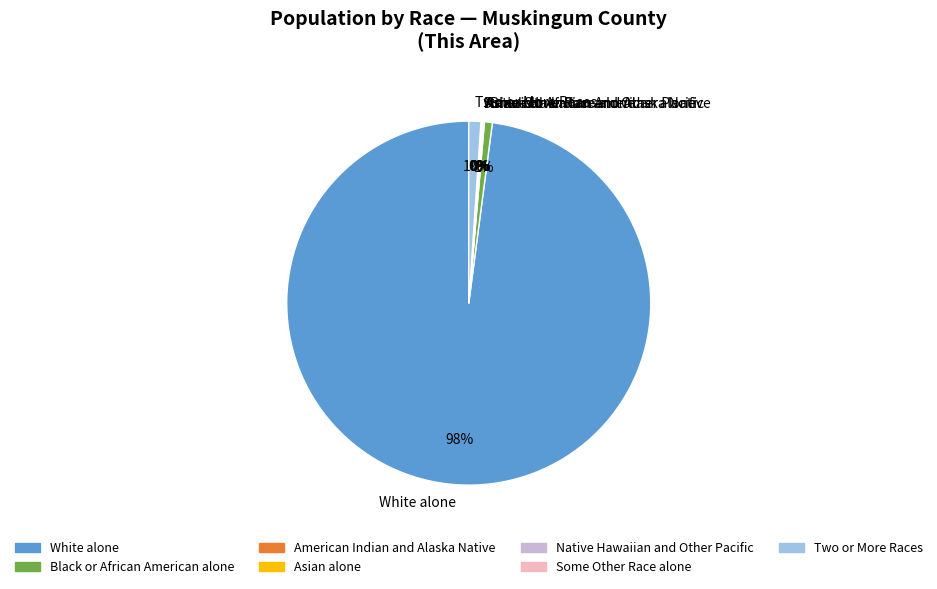

To the nearest percent, what is the average slice percentage?

14%